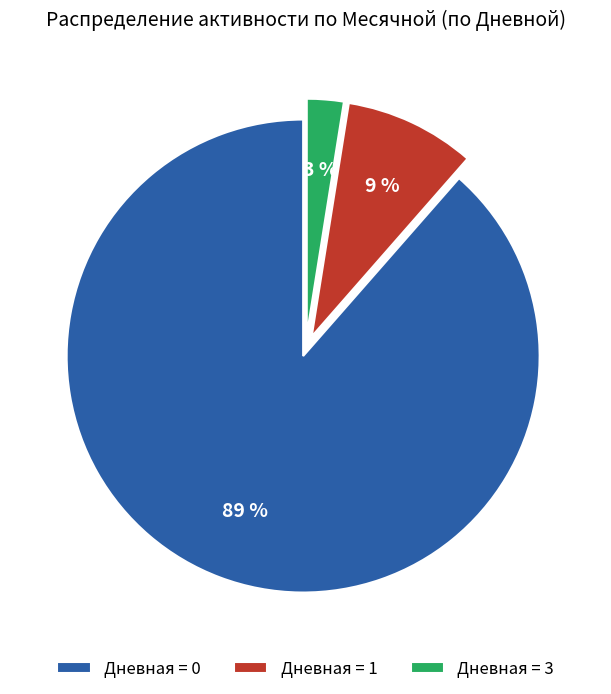

Which slice is the largest?

Дневная = 0